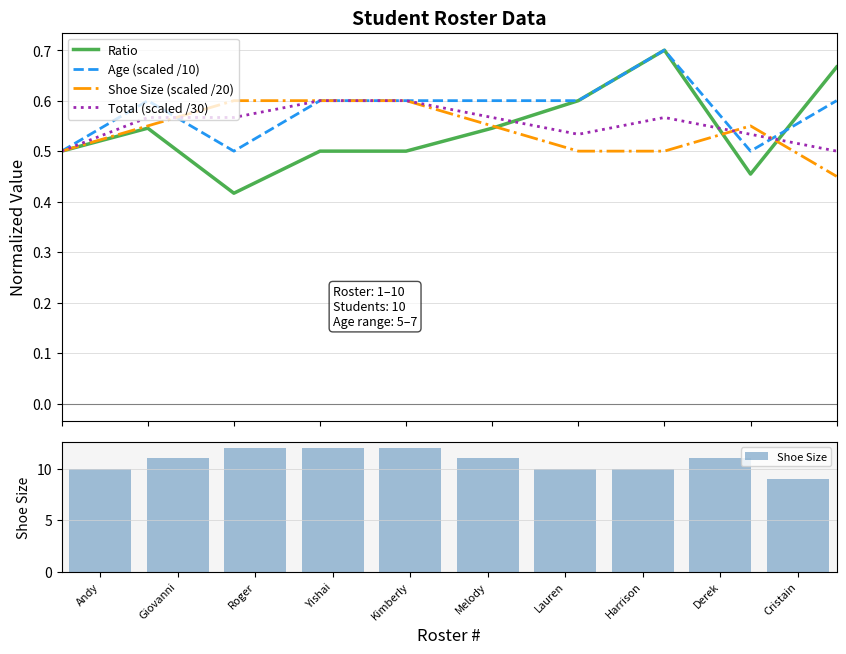

Which series changed the most between Kimberly and Cristain?

Shoe Size